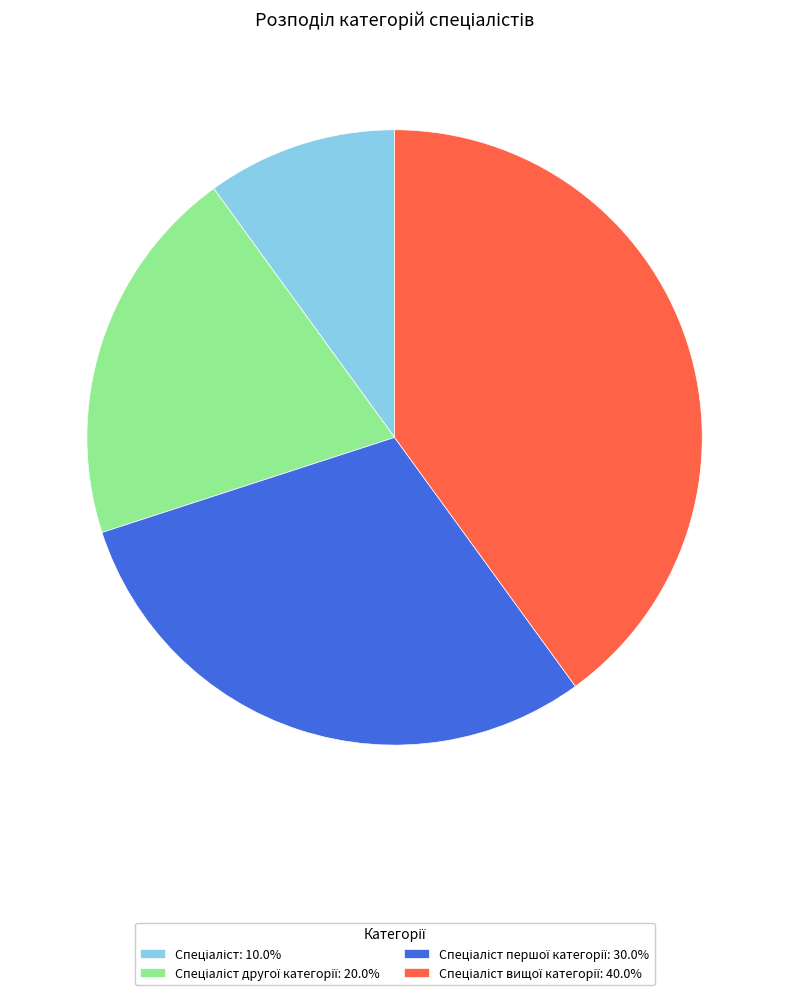

Count the number of slices in the pie.

4